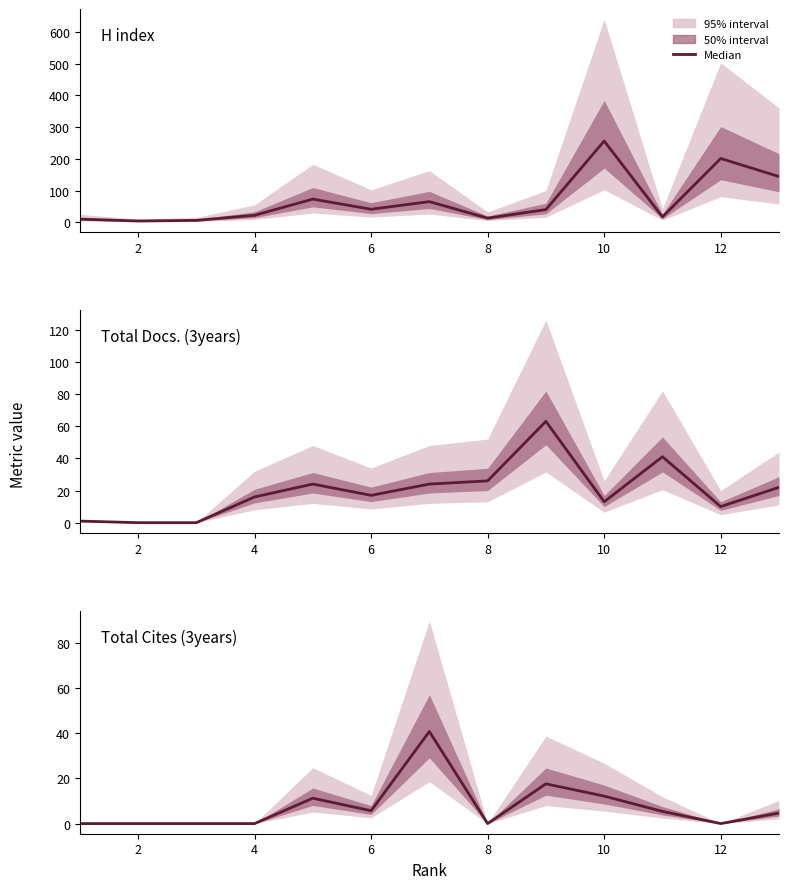

What is the maximum value shown in the chart?

256.0